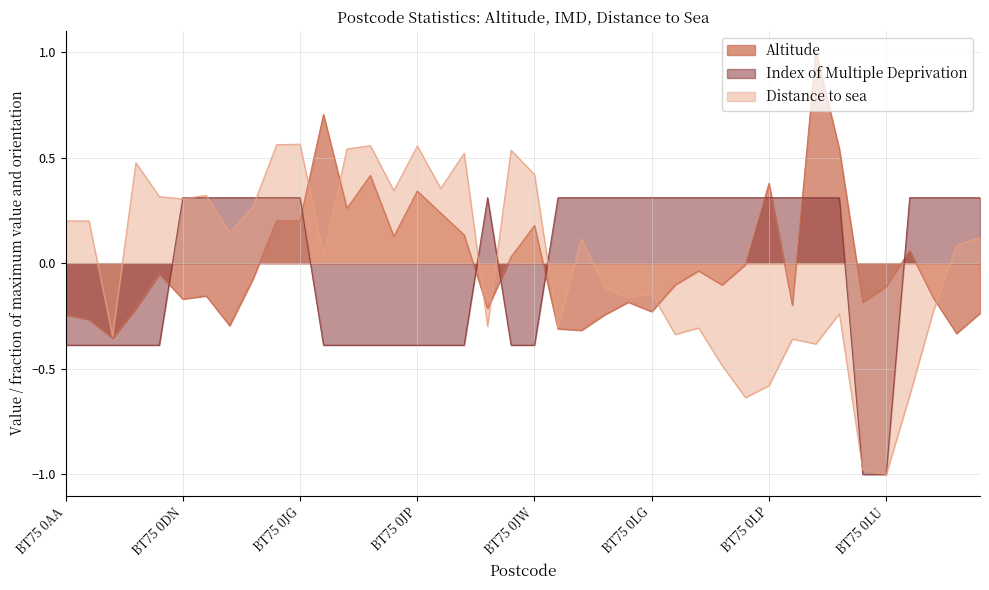

What value does the Index of Multiple Deprivation series have at BT75 0JG?

0.3